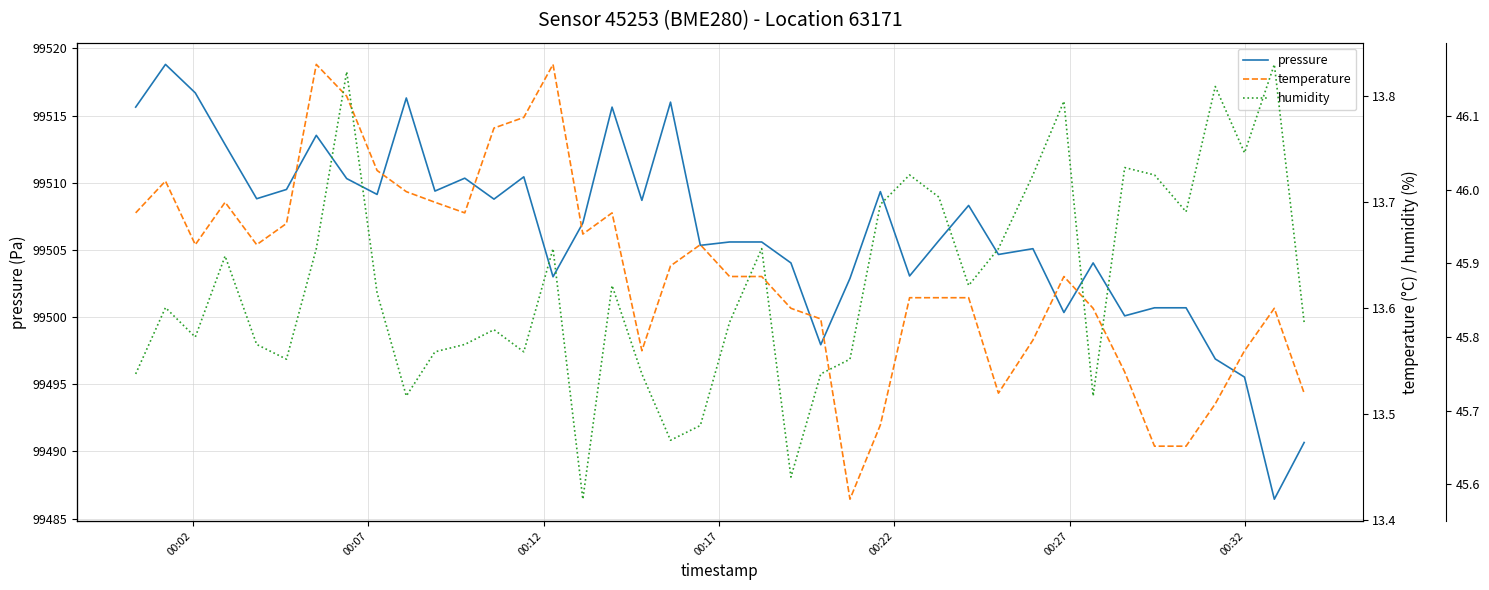

How many lines are shown in the chart?

3